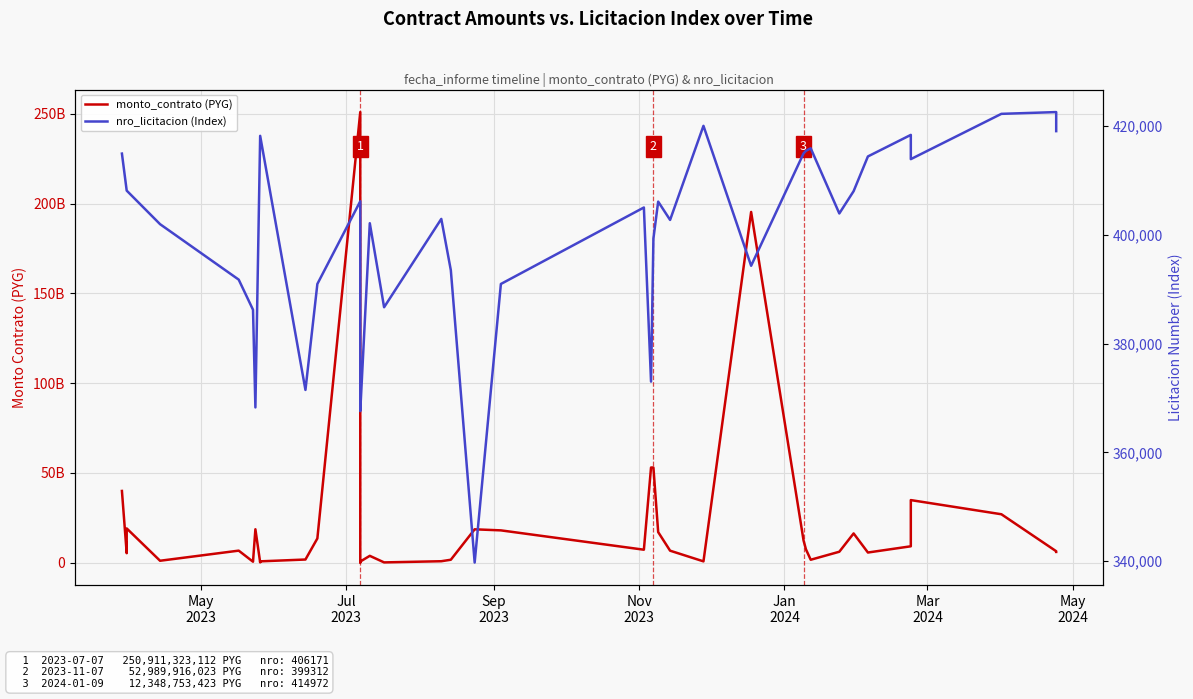

How many data points in nro_licitacion (Index) are above 405027?

19